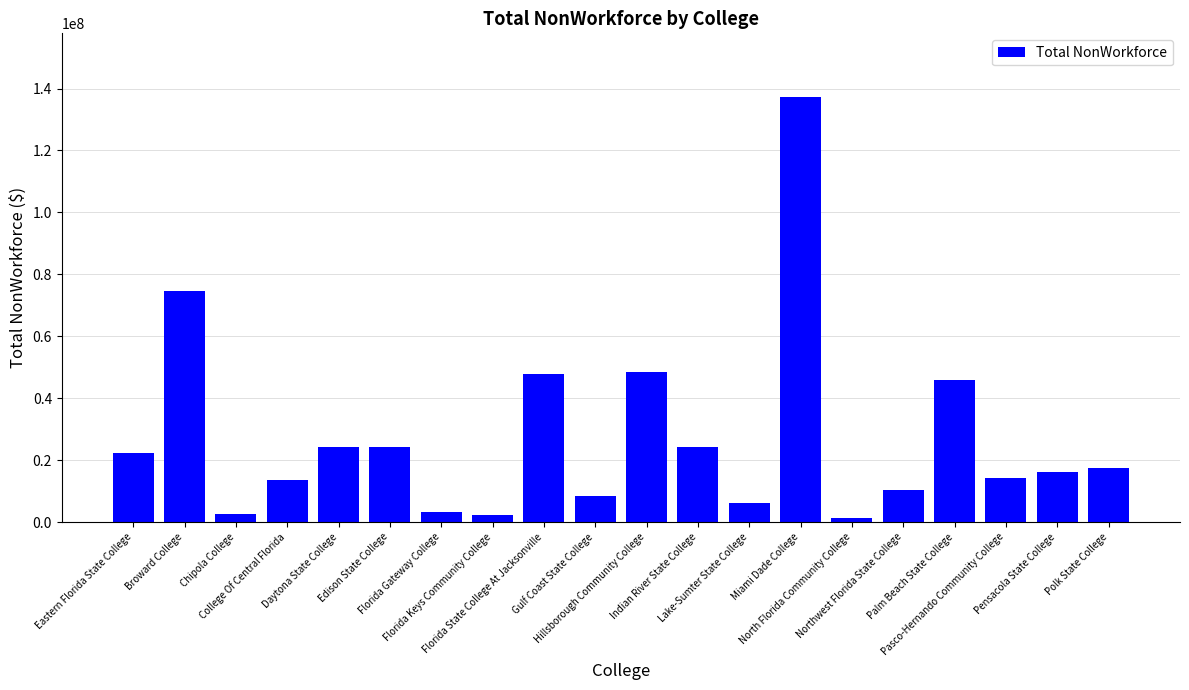

How many bars are there in total?

20